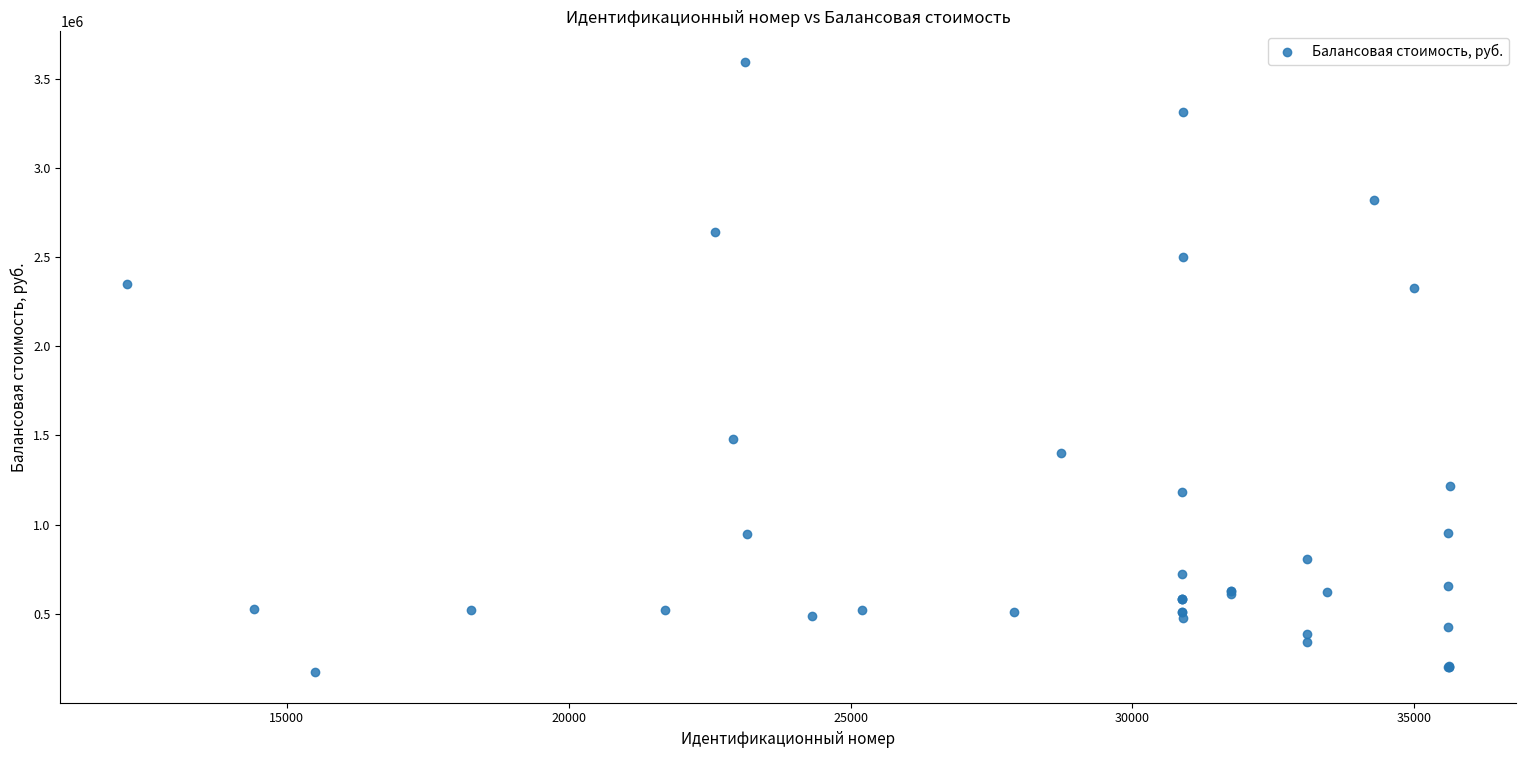

What Y value in the scatter plot is closest to 1883475?

1481000.0